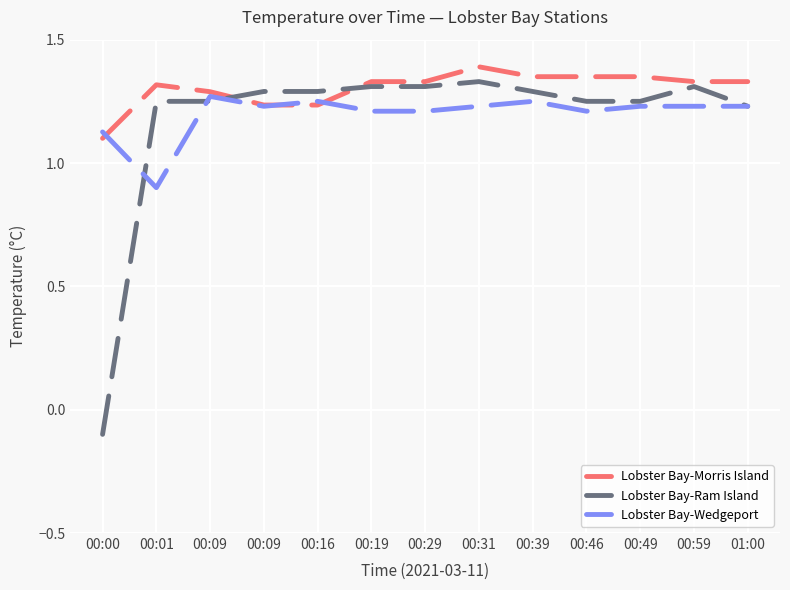

How many values in the Lobster Bay-Wedgeport series are below 1?

1